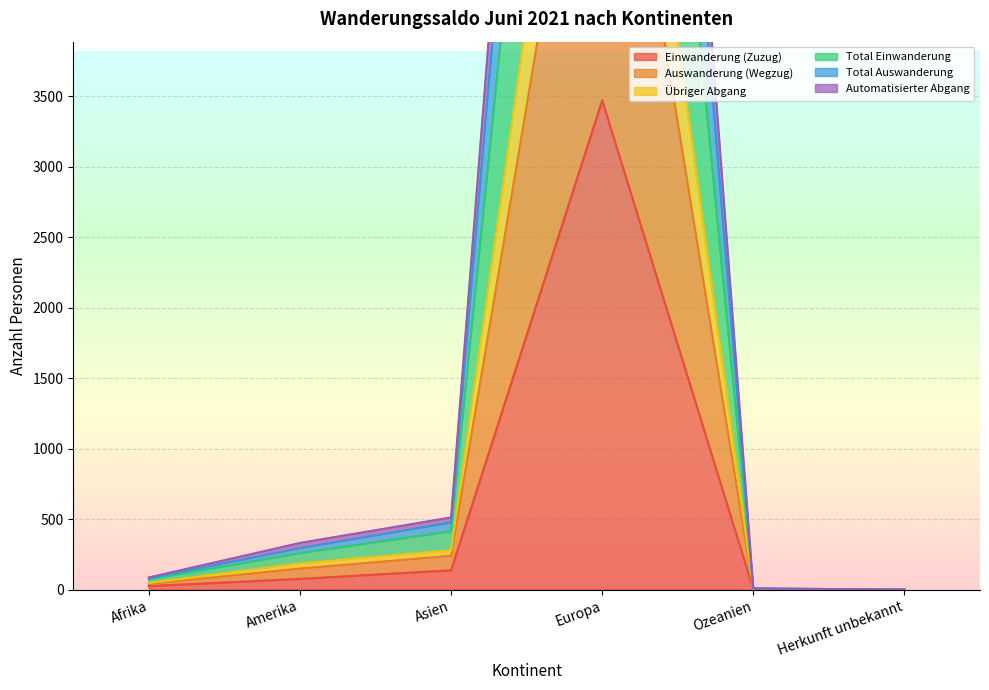

The value of Einwanderung (Zuzug) at Europa is 3471. True or false?

True